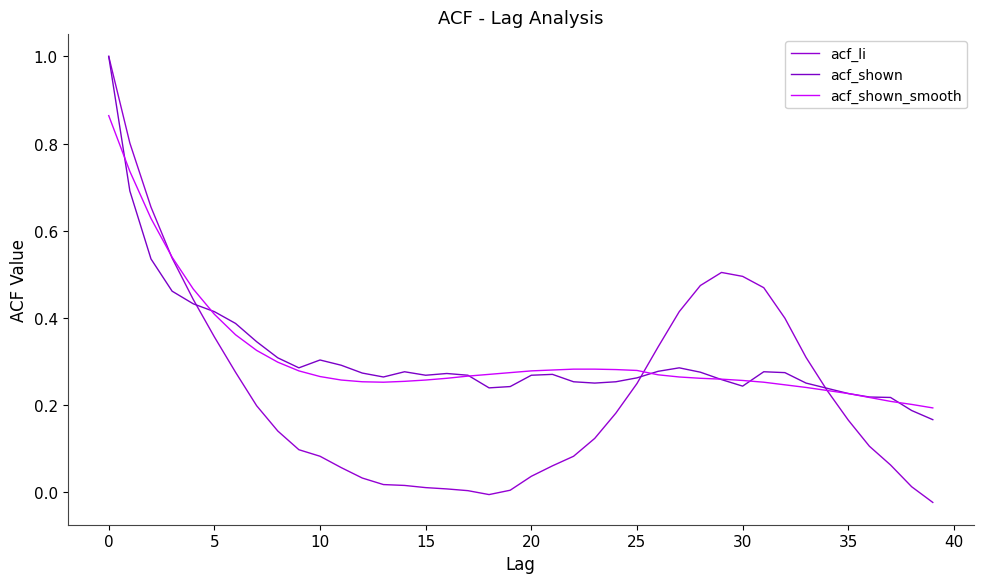

After their last crossing, which series has the higher values: acf_shown_smooth or acf_shown?

acf_shown_smooth